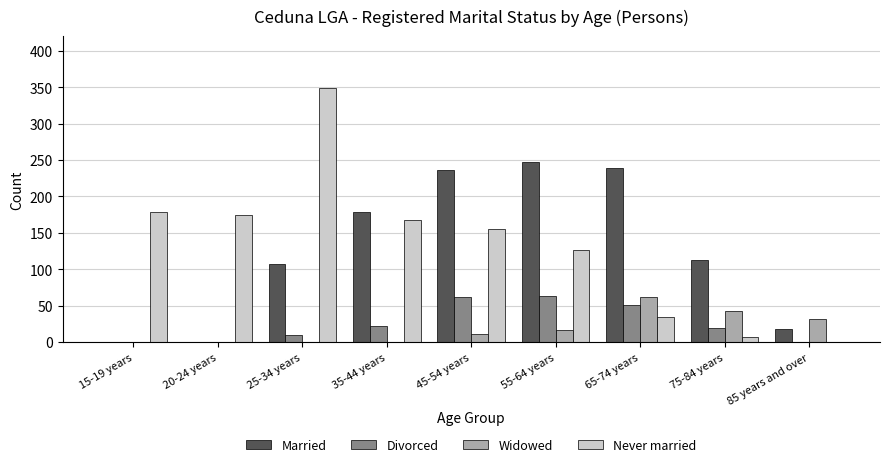

What are all the series names shown in the legend?

Married, Divorced, Widowed, Never married